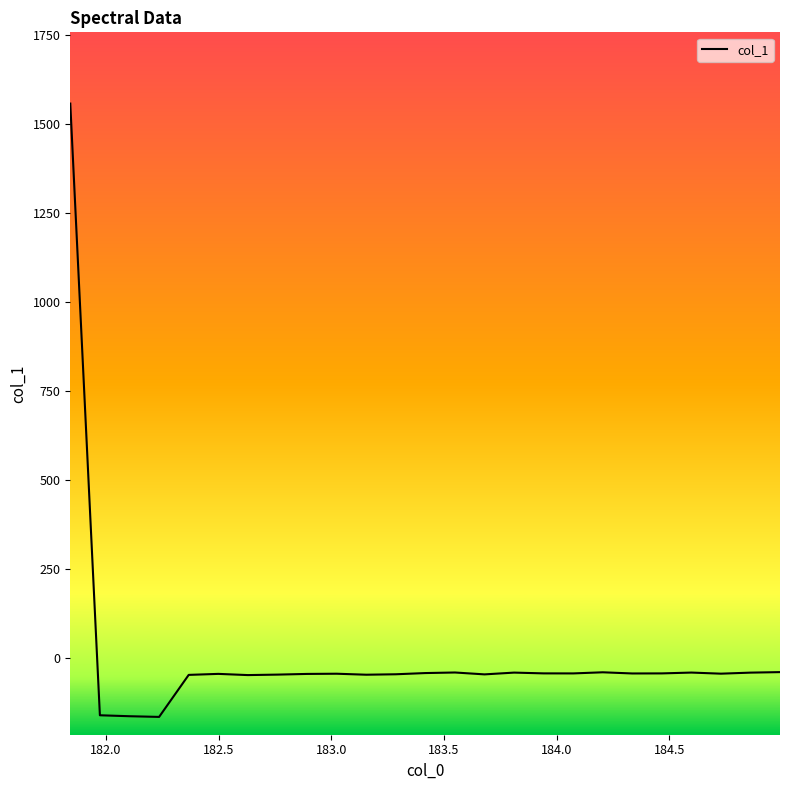

What is the difference between the maximum and minimum values?

1722.1